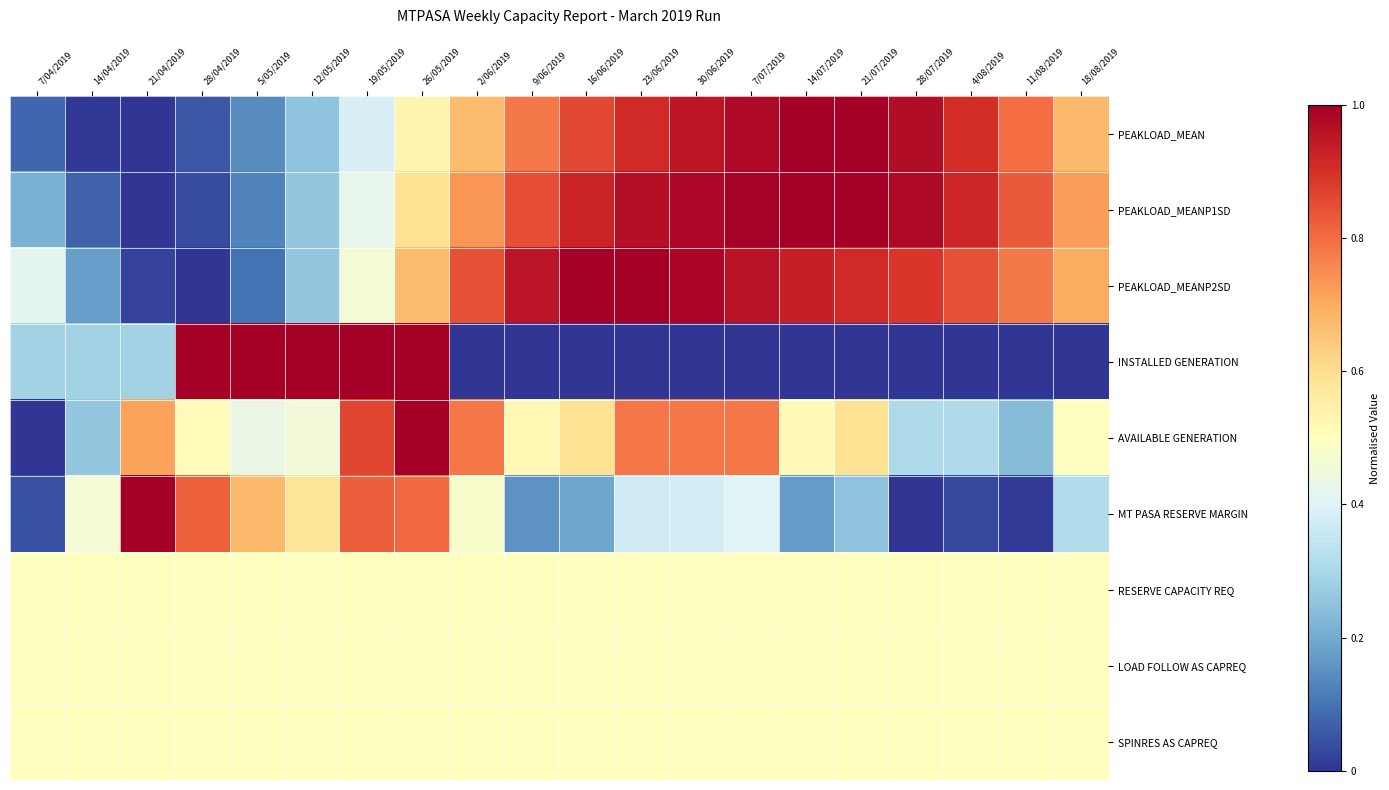

What is the greatest value displayed?

1.0